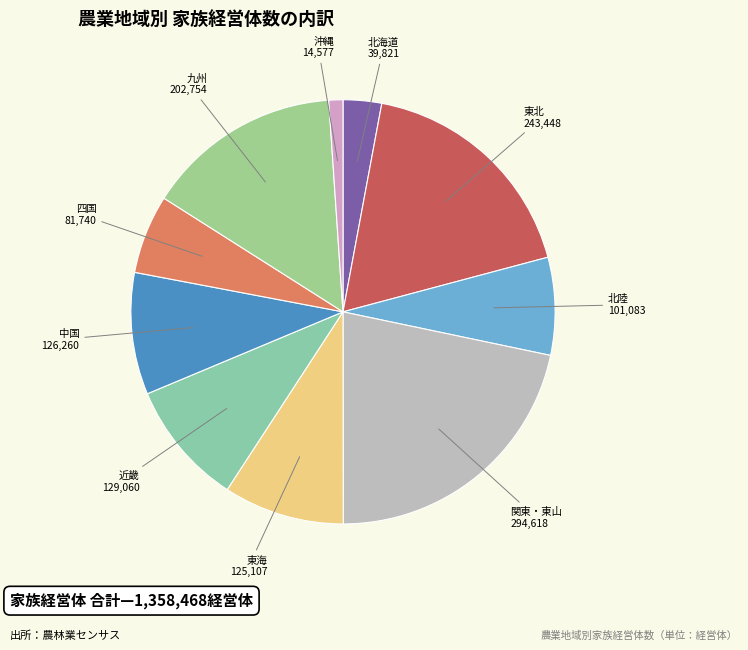

Which category has the biggest portion of the pie?

関東・東山